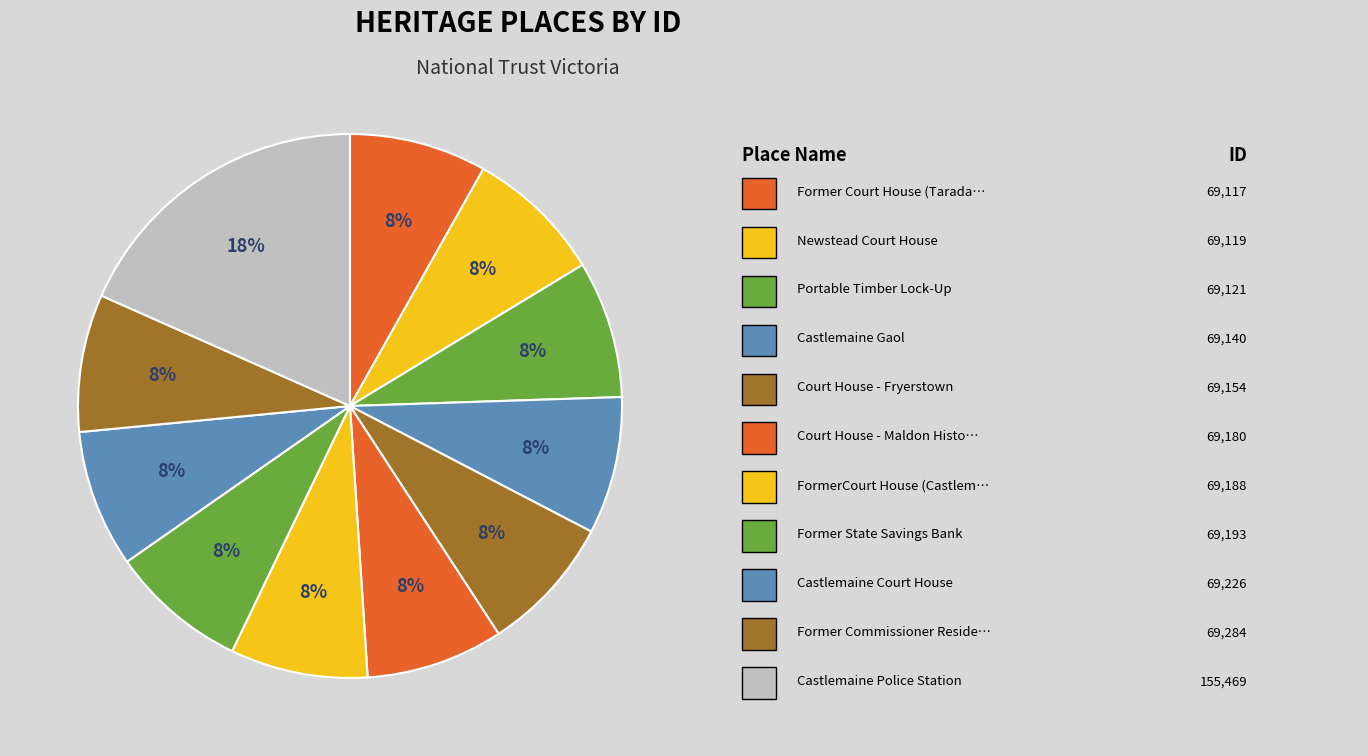

How many segments does this pie chart have?

11